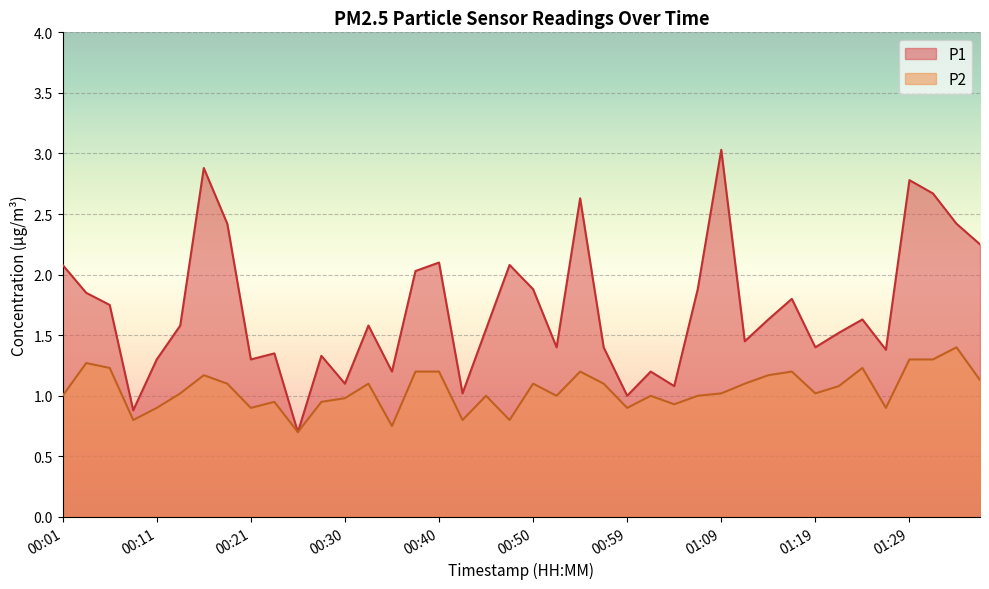

Reading left to right, what are all the values shown in this chart?

P1: 2.1	1.9	1.8	0.9	1.3	1.6	2.9	2.4	1.3	1.4	0.7	1.3	1.1	1.6	1.2	2.0	2.1	1.0	1.6	2.1	1.9	1.4	2.6	1.4	1.0	1.2	1.1	1.9	3.0	1.4	1.6	1.8	1.4	1.5	1.6	1.4	2.8	2.7	2.4	2.2
P2: 1.0	1.3	1.2	0.8	0.9	1.0	1.2	1.1	0.9	0.9	0.7	0.9	1.0	1.1	0.8	1.2	1.2	0.8	1.0	0.8	1.1	1.0	1.2	1.1	0.9	1.0	0.9	1.0	1.0	1.1	1.2	1.2	1.0	1.1	1.2	0.9	1.3	1.3	1.4	1.1